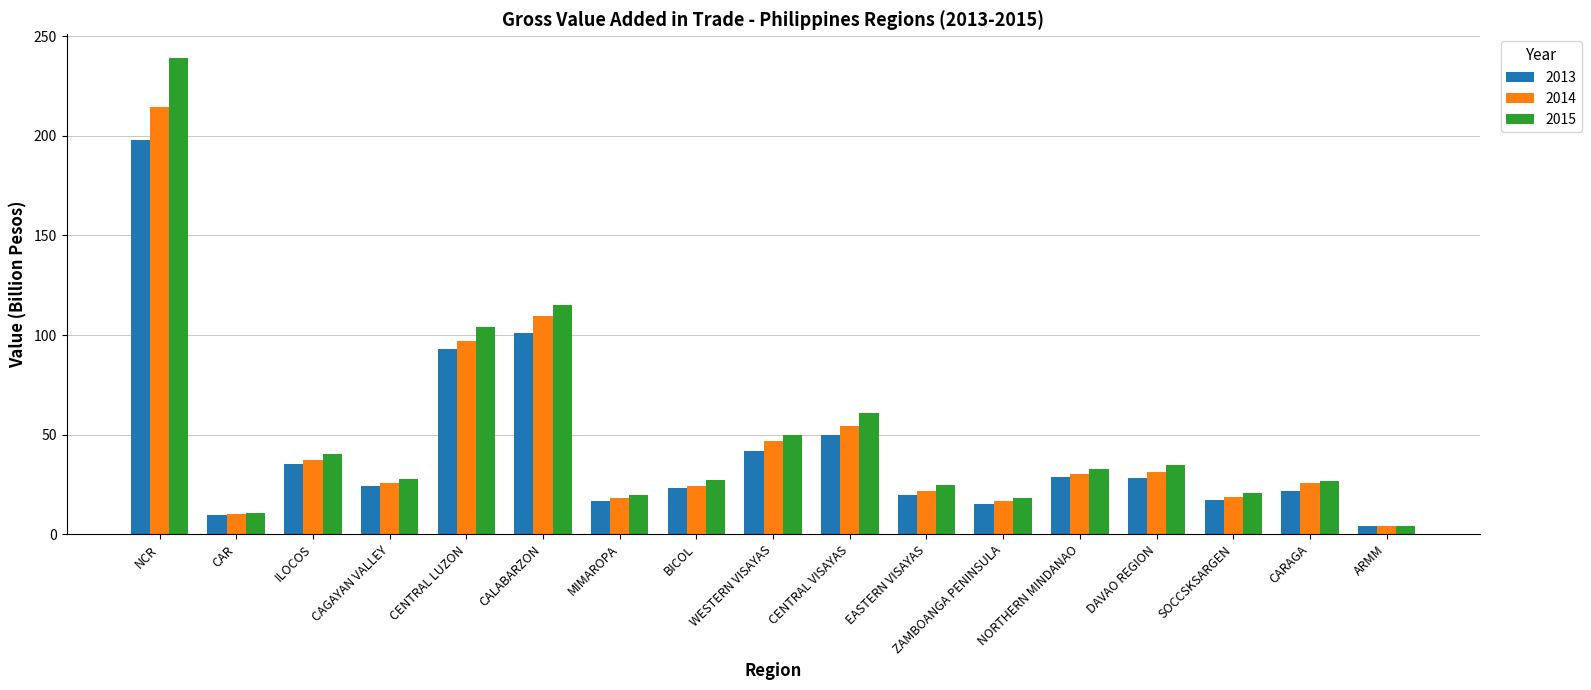

How many data points does each series have?

17